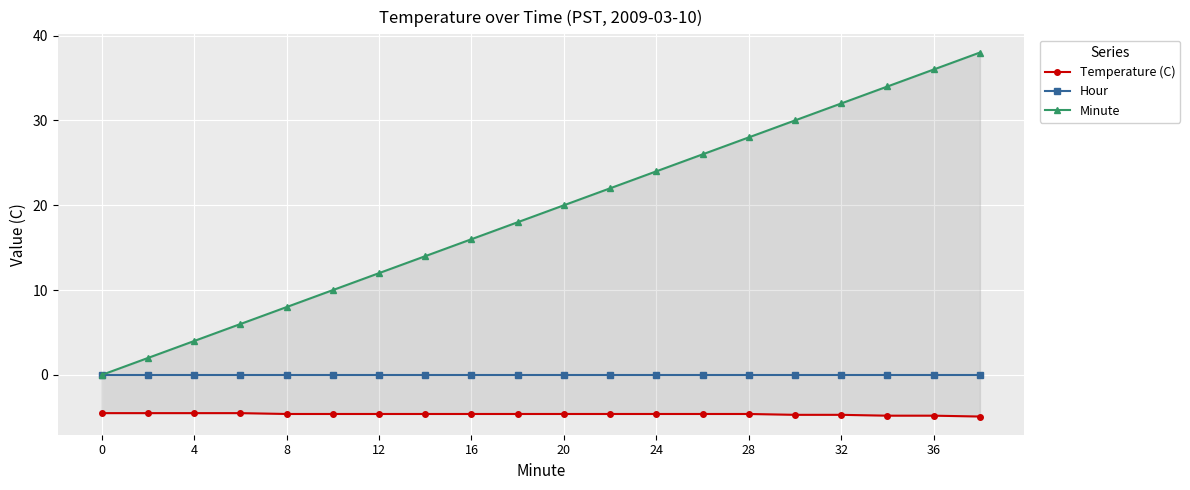

Reading left to right, what are all the values shown in this chart?

Temperature (C): -4.5	-4.5	-4.5	-4.5	-4.6	-4.6	-4.6	-4.6	-4.6	-4.6	-4.6	-4.6	-4.6	-4.6	-4.6	-4.7	-4.7	-4.8	-4.8	-4.9
Hour: 0.0	0.0	0.0	0.0	0.0	0.0	0.0	0.0	0.0	0.0	0.0	0.0	0.0	0.0	0.0	0.0	0.0	0.0	0.0	0.0
Minute: 0.0	2.0	4.0	6.0	8.0	10.0	12.0	14.0	16.0	18.0	20.0	22.0	24.0	26.0	28.0	30.0	32.0	34.0	36.0	38.0